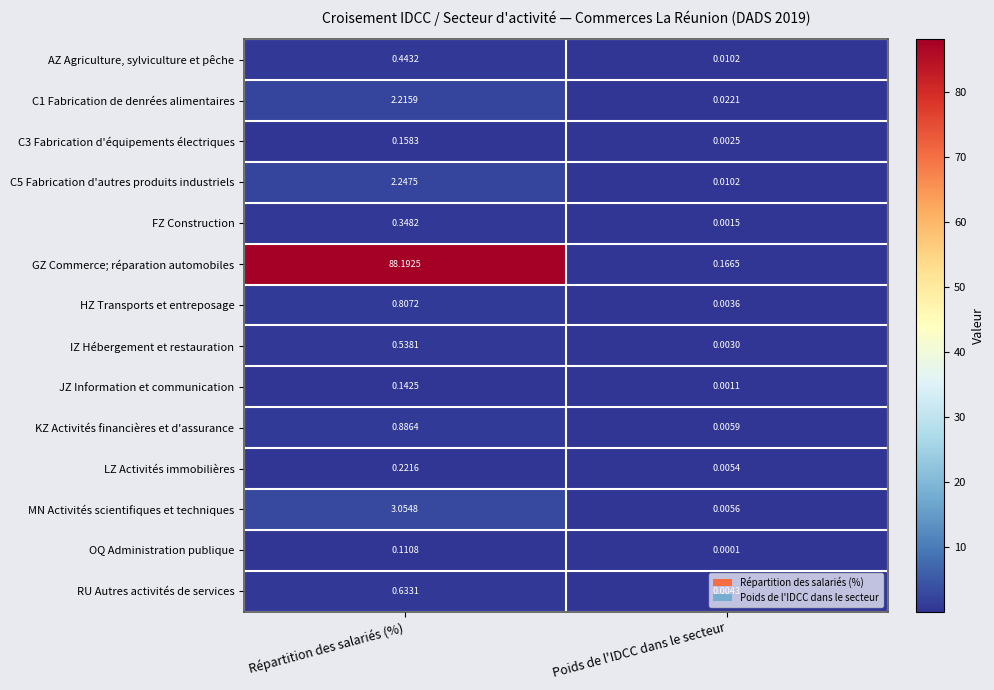

Which label corresponds to the largest value in the chart?

Répartition des salariés (%)